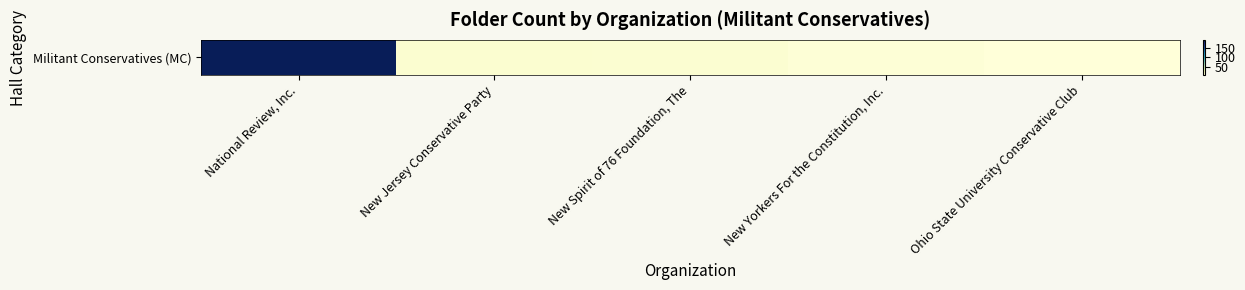

Rank the categories by value from lowest to highest.

Ohio State University Conservative Club, New Yorkers For the Constitution, Inc., New Spirit of 76 Foundation, The, New Jersey Conservative Party, National Review, Inc.